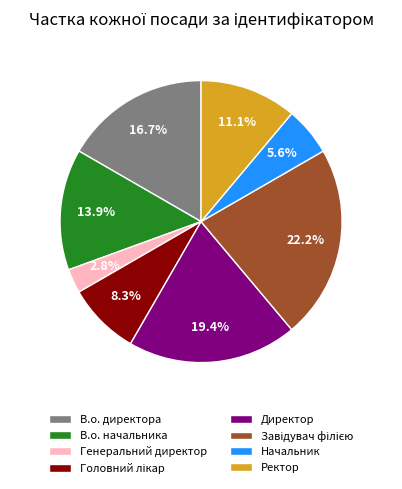

True or false: В.о. директора accounts for 26% of the total.

False